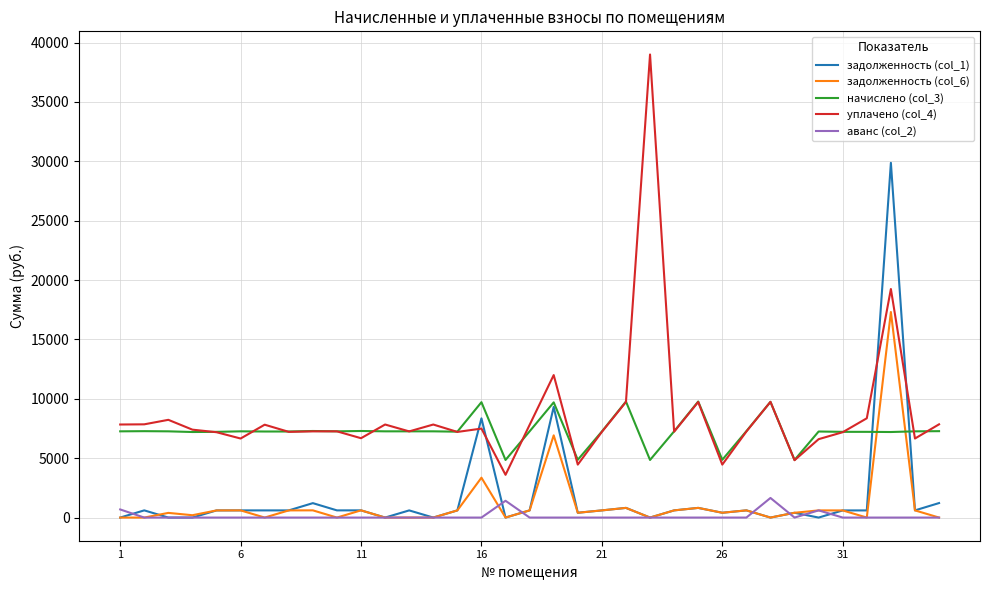

How many values in the задолженность (col_1) series exceed 603?

19